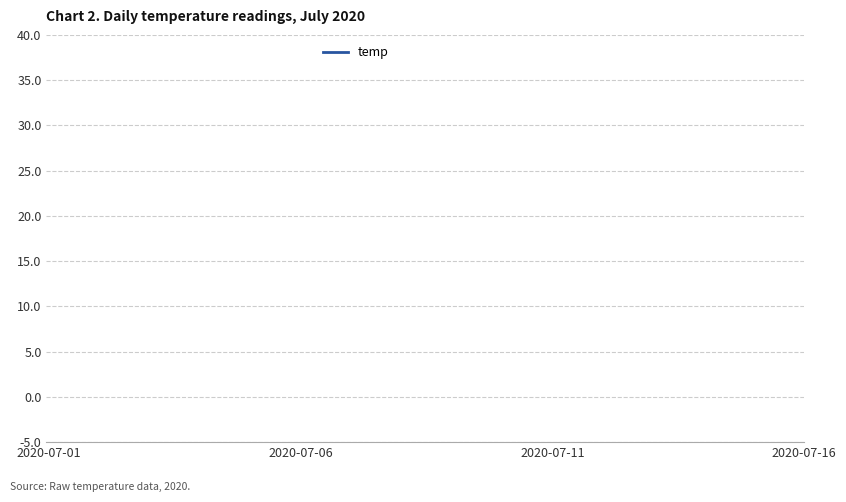

Does the chart have visible grid lines?

Yes